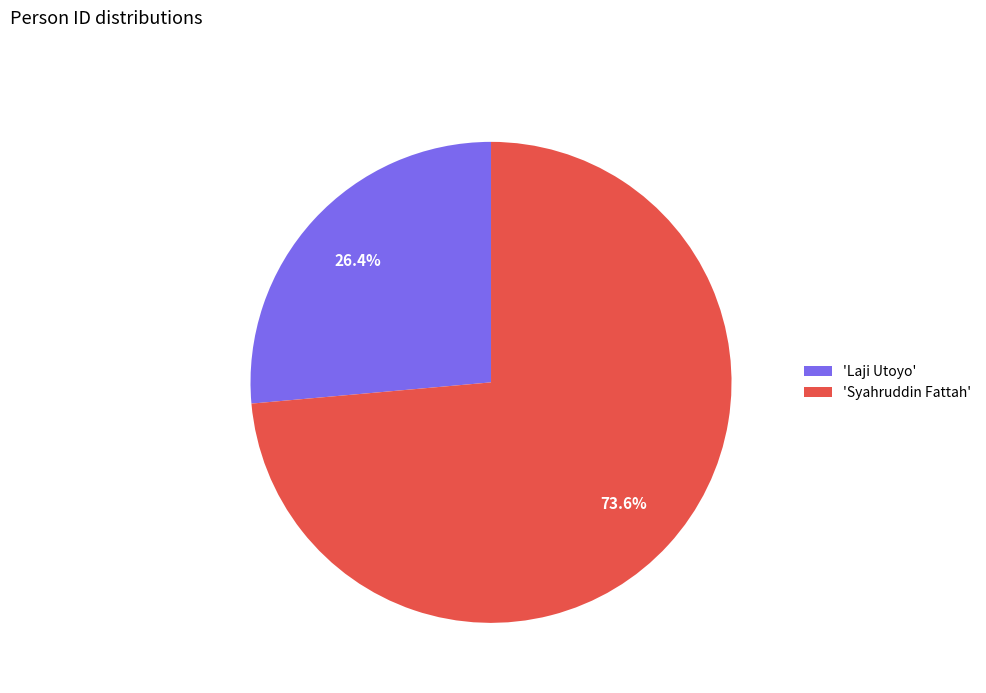

What percentage is NOT represented by 'Syahruddin Fattah'?

26.4%